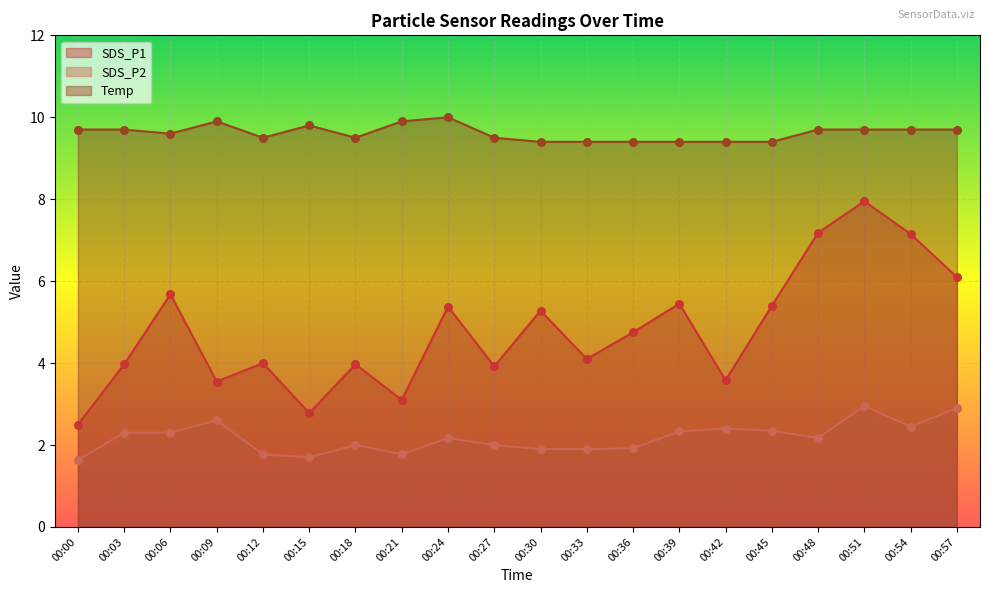

What is the total value across all series at 00:57?

18.7